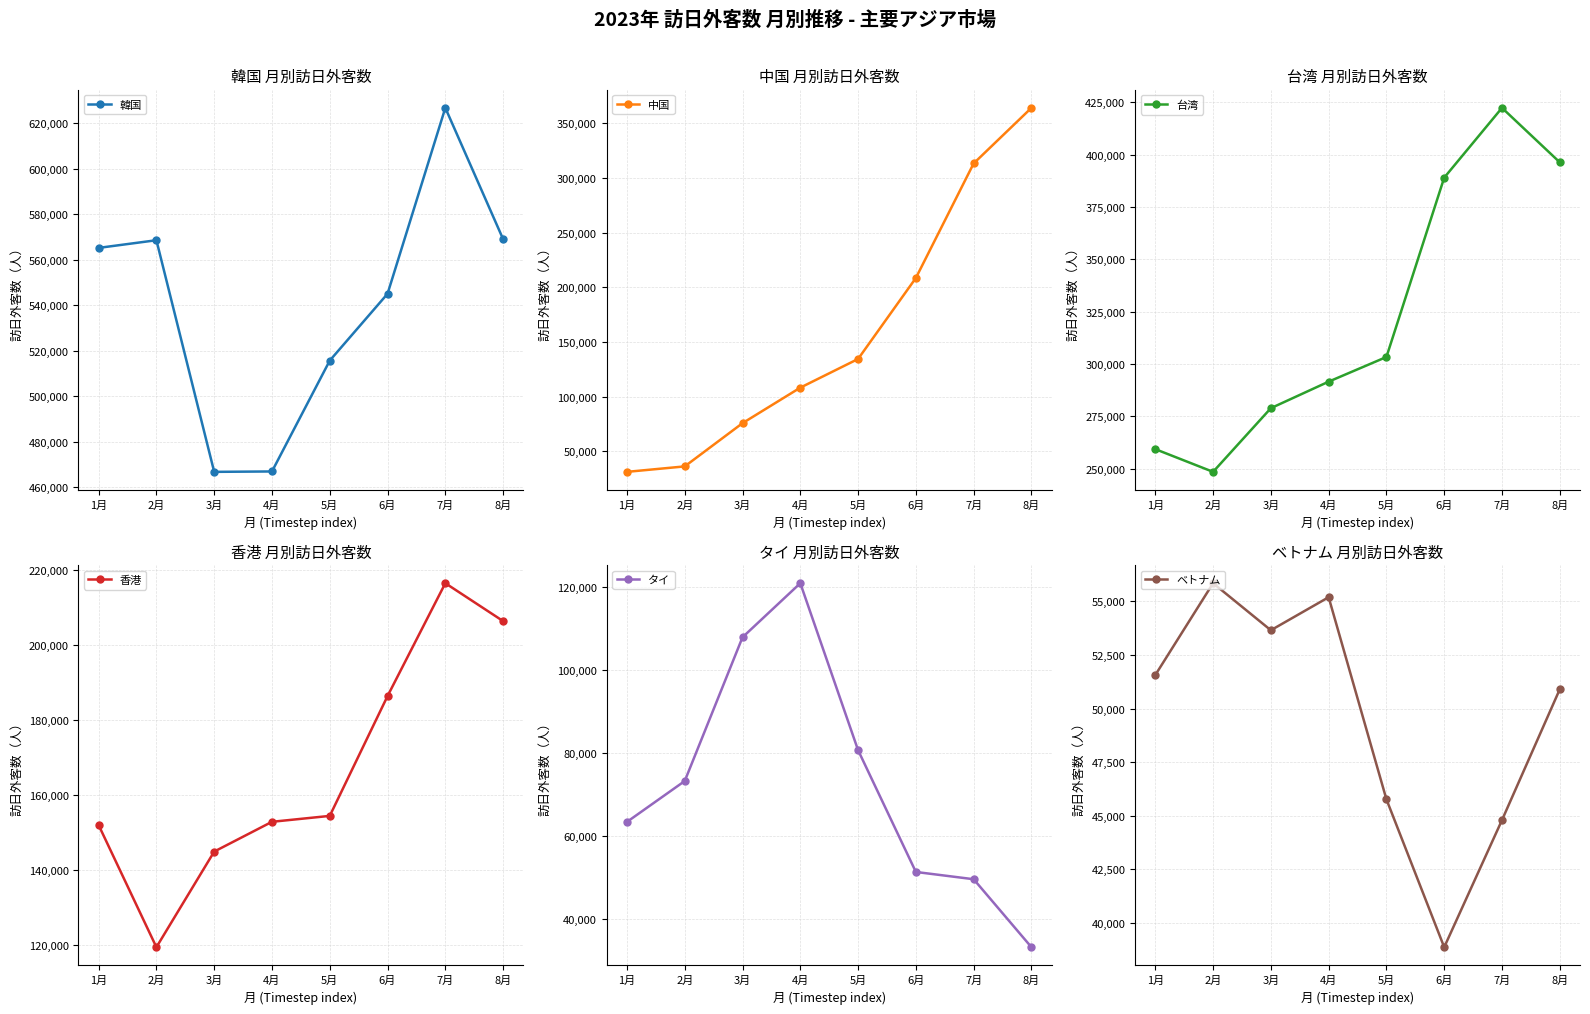

List the series in order of their peak value, lowest first.

ベトナム, タイ, 香港, 中国, 台湾, 韓国